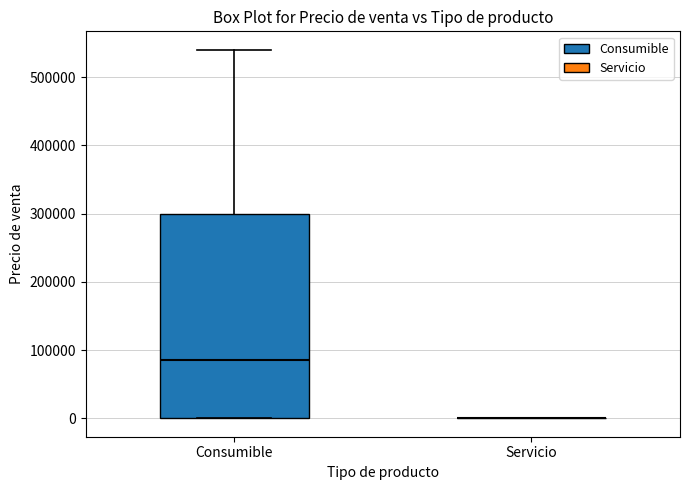

Reading left to right, read every box against the y-axis: the position of its median line, the range the box covers, and the ends of its whiskers. The values are not printed on the chart, so give them approximately, as read against the axis.

Consumible: median 90000, box 0 to 300000, whiskers 0 to 540000
Servicio: box collapsed to a line at 0, whiskers 0 to 0